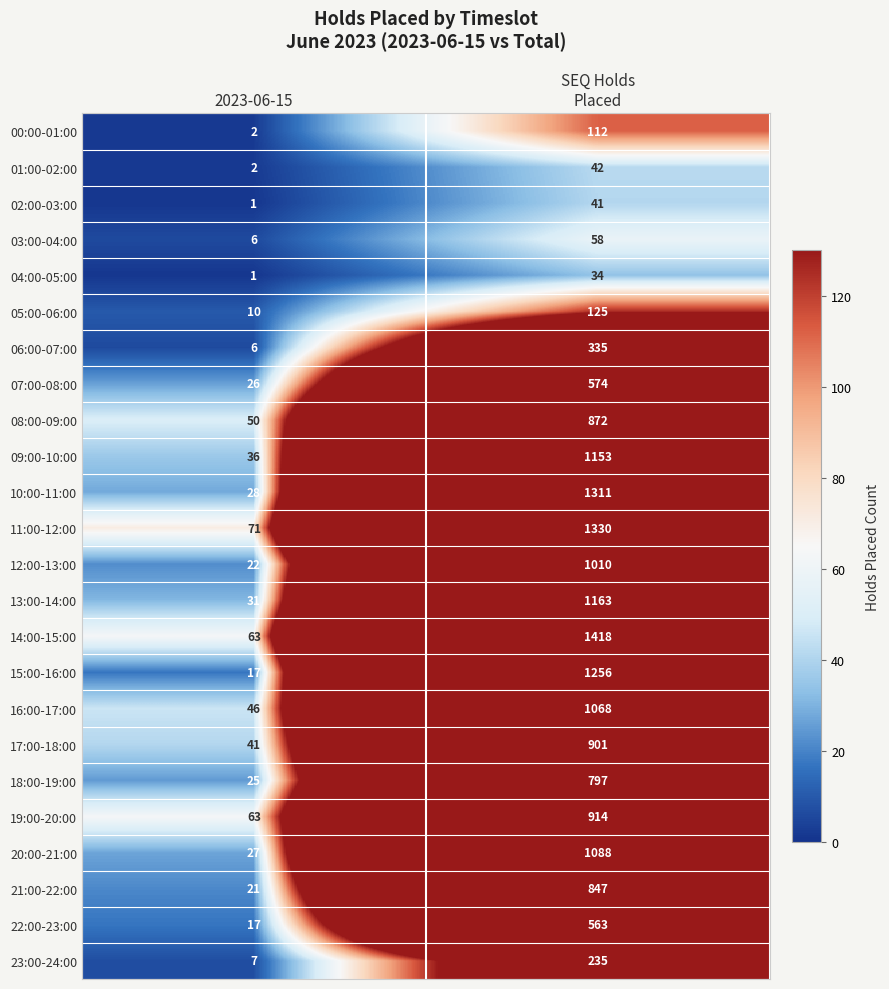

What is the difference between the highest and lowest values at SEQ Holds
Placed?

1384